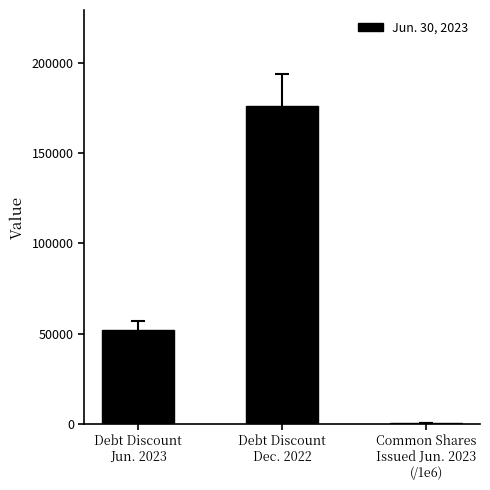

The chart shows a value of 176378.0 at Debt Discount
Dec. 2022. True or false?

True